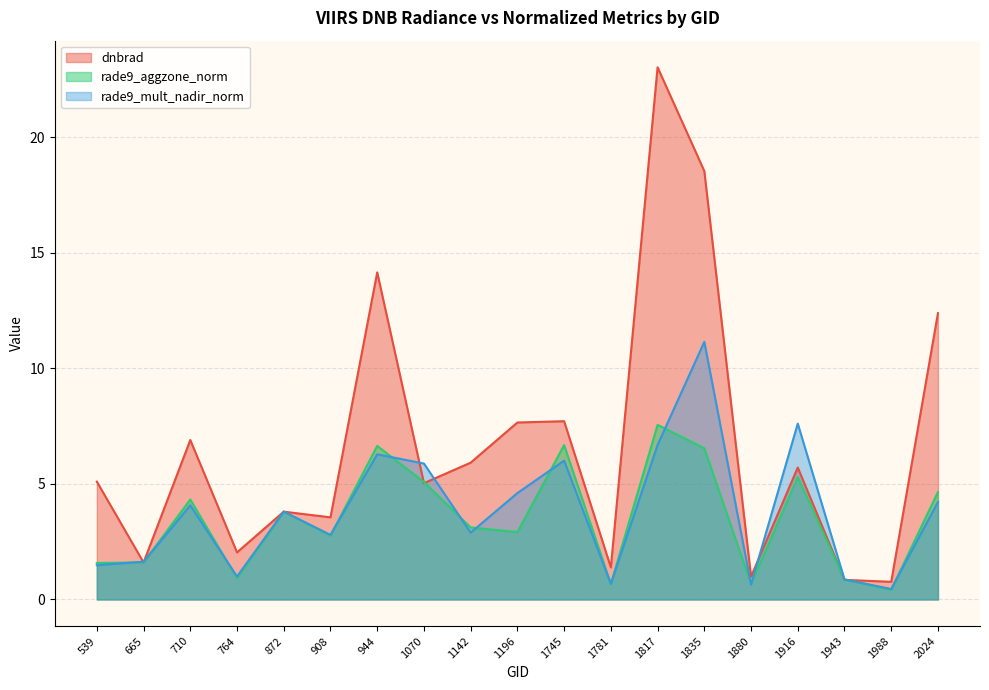

What is the maximum value shown in the chart?

23.0